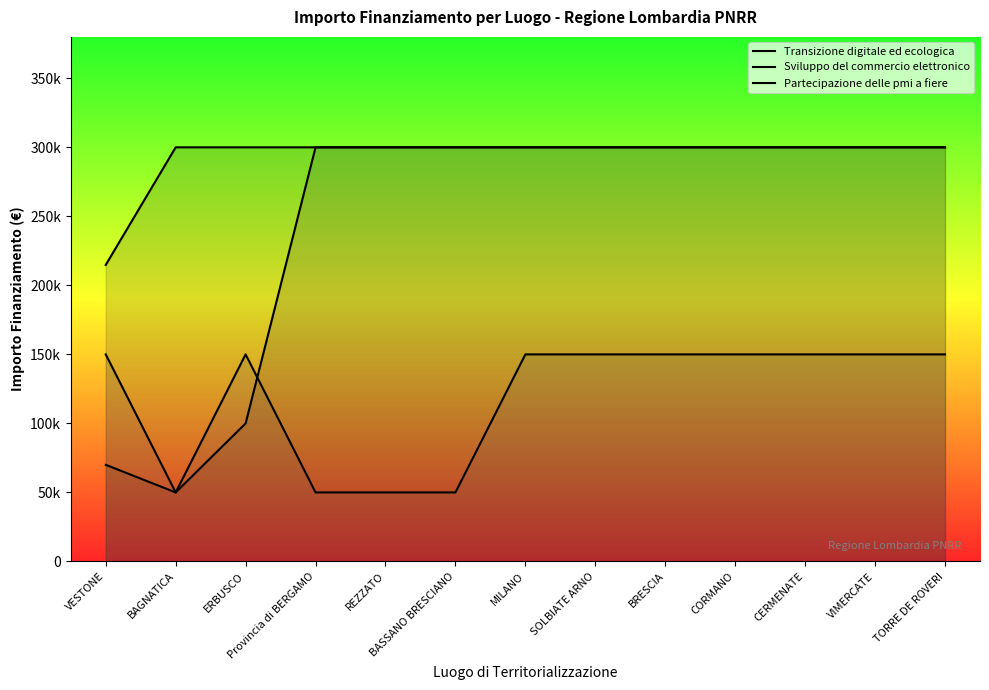

Which has a higher value, TORRE DE ROVERI or VIMERCATE?

TORRE DE ROVERI